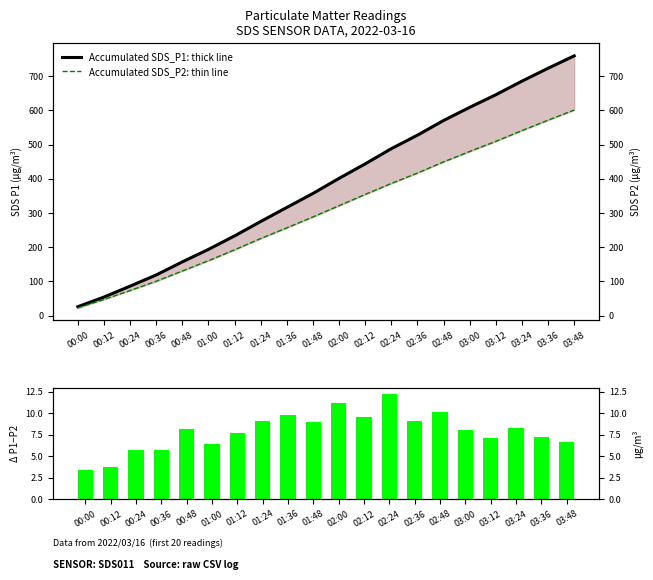

What is the value of the Accumulated SDS_P1: thick line bar at the 9th from the left?

316.2